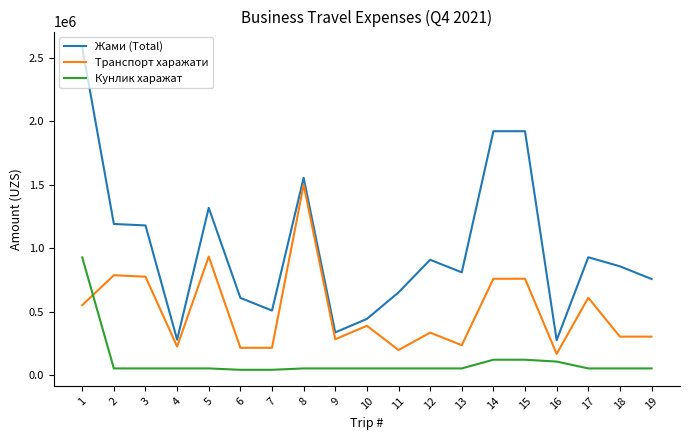

Where is Транспорт харажати nearest to the value 835180?

2